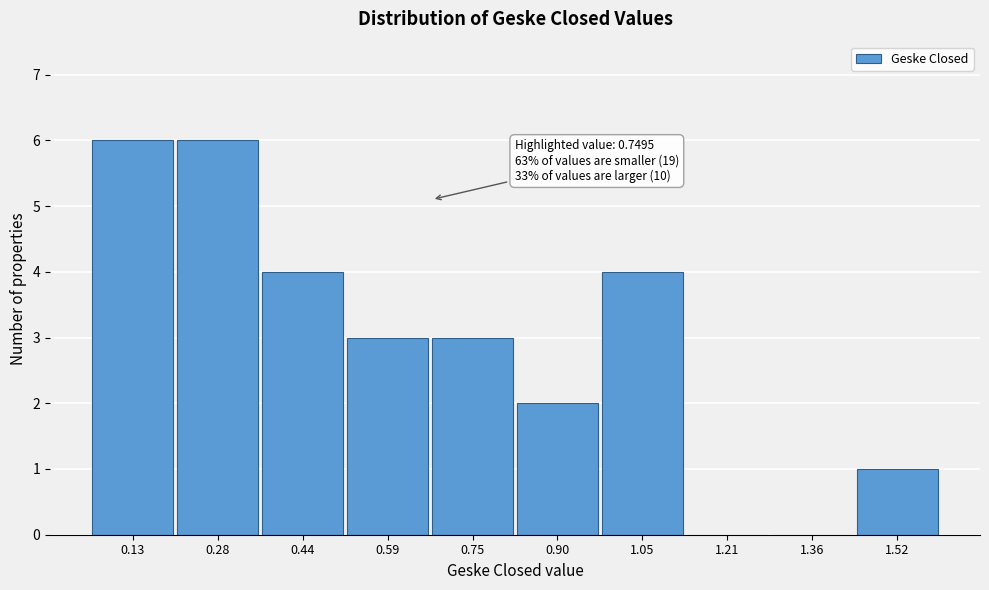

Reading left to right, list all the values displayed in this chart.

0.13=6	0.28=6	0.44=4	0.59=3	0.75=3	0.90=2	1.05=4	1.21=0	1.36=0	1.52=1